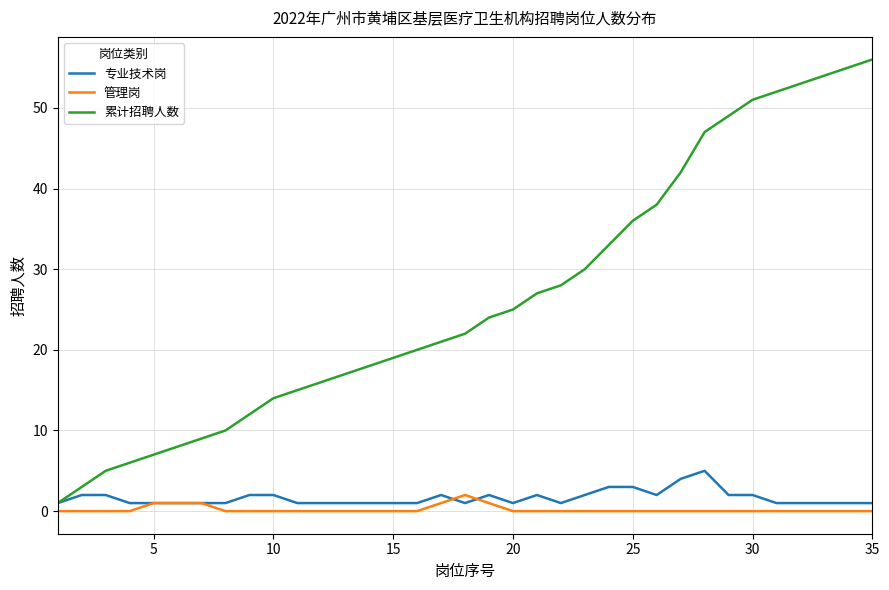

What is the difference between the maximum and minimum values in the 管理岗 series?

2